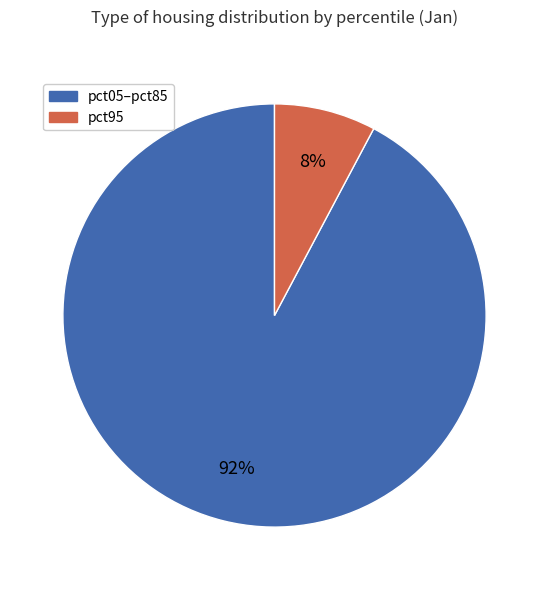

Is there any slice that represents more than half of the pie?

Yes